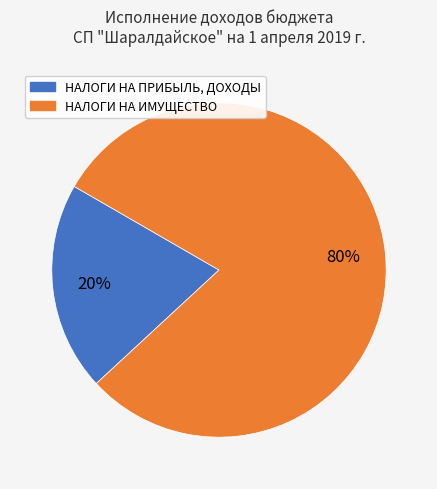

Which has a higher value, НАЛОГИ НА ИМУЩЕСТВО or НАЛОГИ НА ПРИБЫЛЬ, ДОХОДЫ?

НАЛОГИ НА ИМУЩЕСТВО